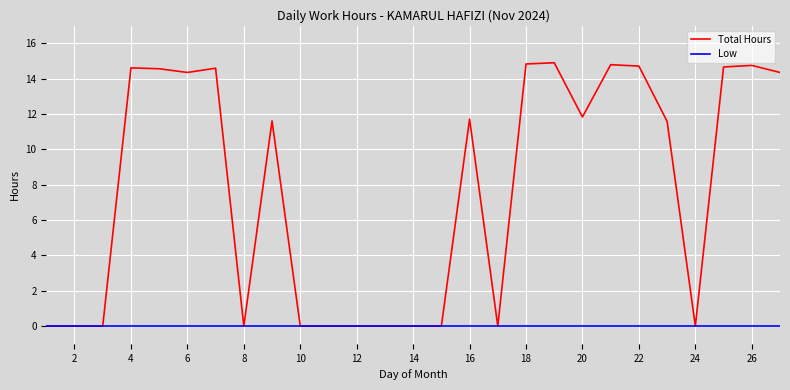

Which series has the largest total across all categories?

Total Hours